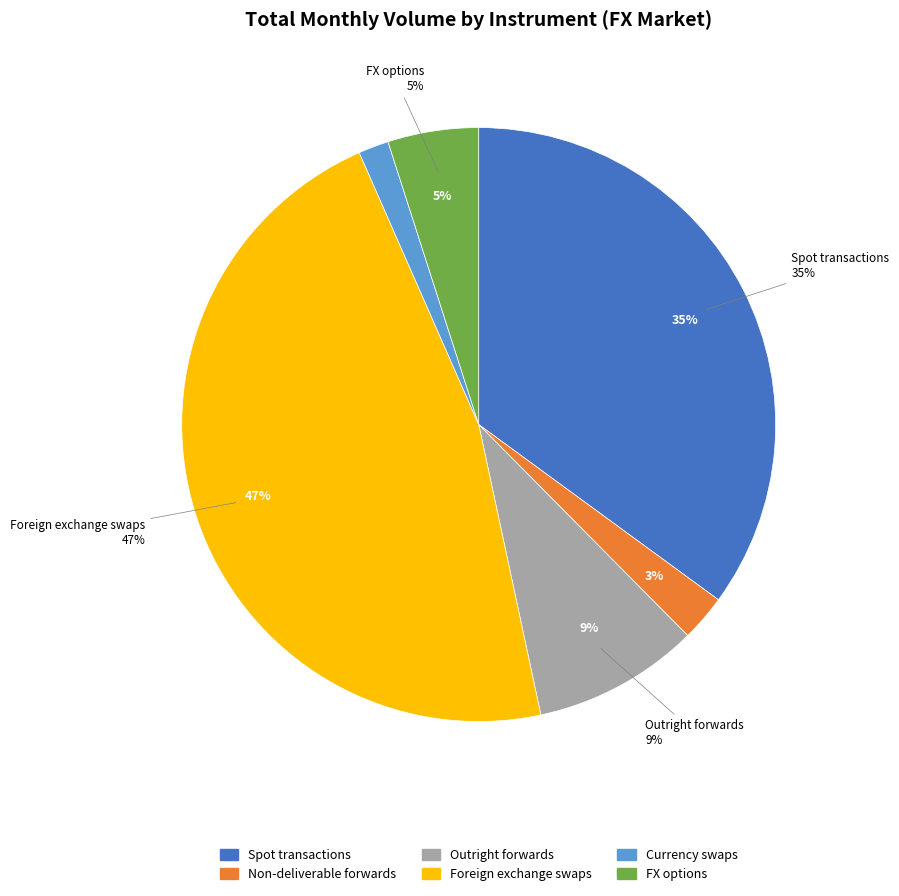

Is Currency swaps the majority of the pie?

No